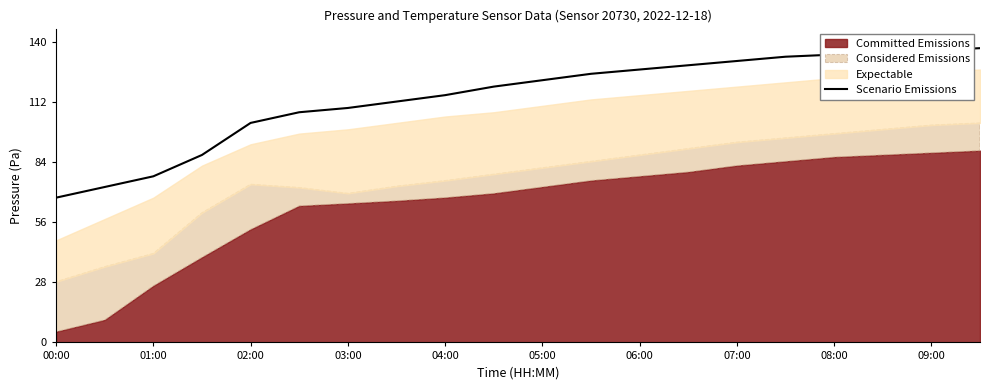

What is the average value?

114.6